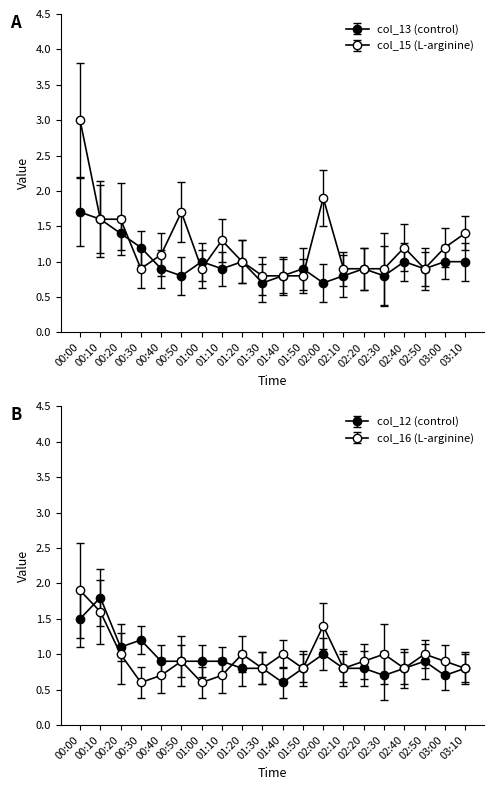

Is the value of col_15 at 00:10 greater than the value of col_13 at 01:30?

Yes